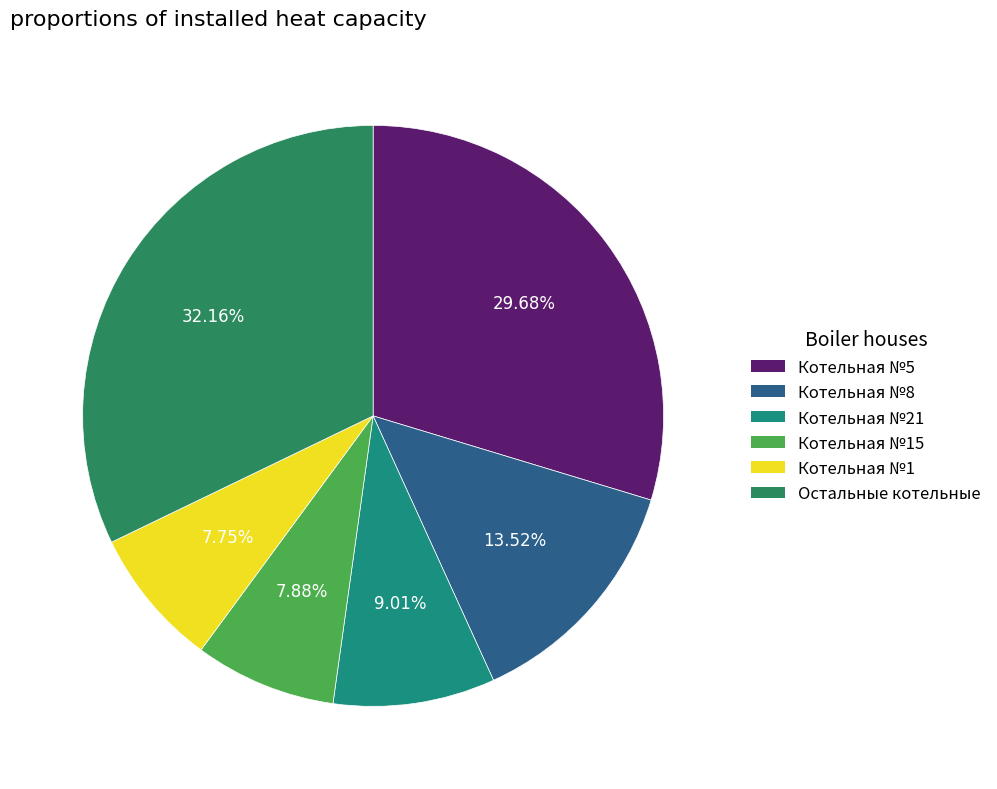

To the nearest percent, what is the average slice percentage?

17%